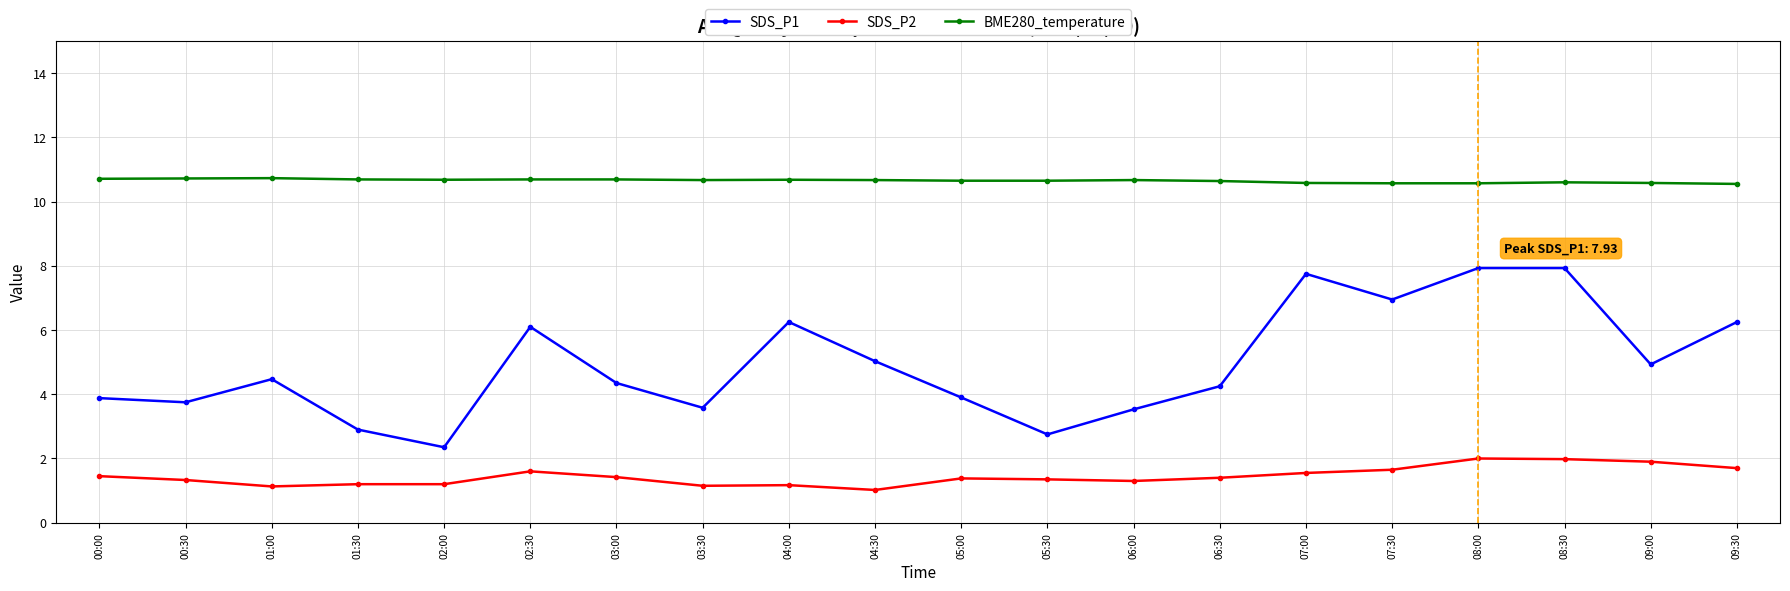

What is the difference between the SDS_P2 values at 02:30 and 04:00?

0.4